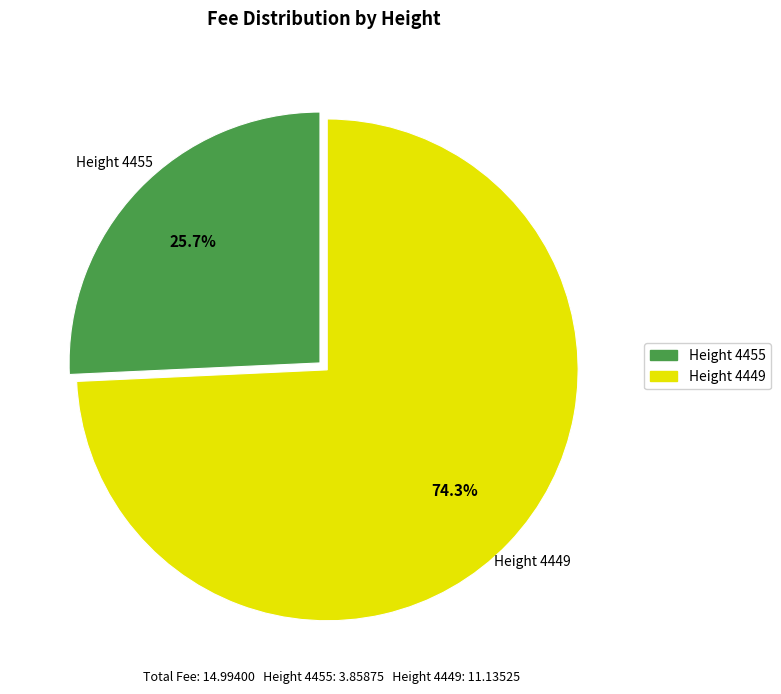

Which has a higher value, Height 4449 or Height 4455?

Height 4449